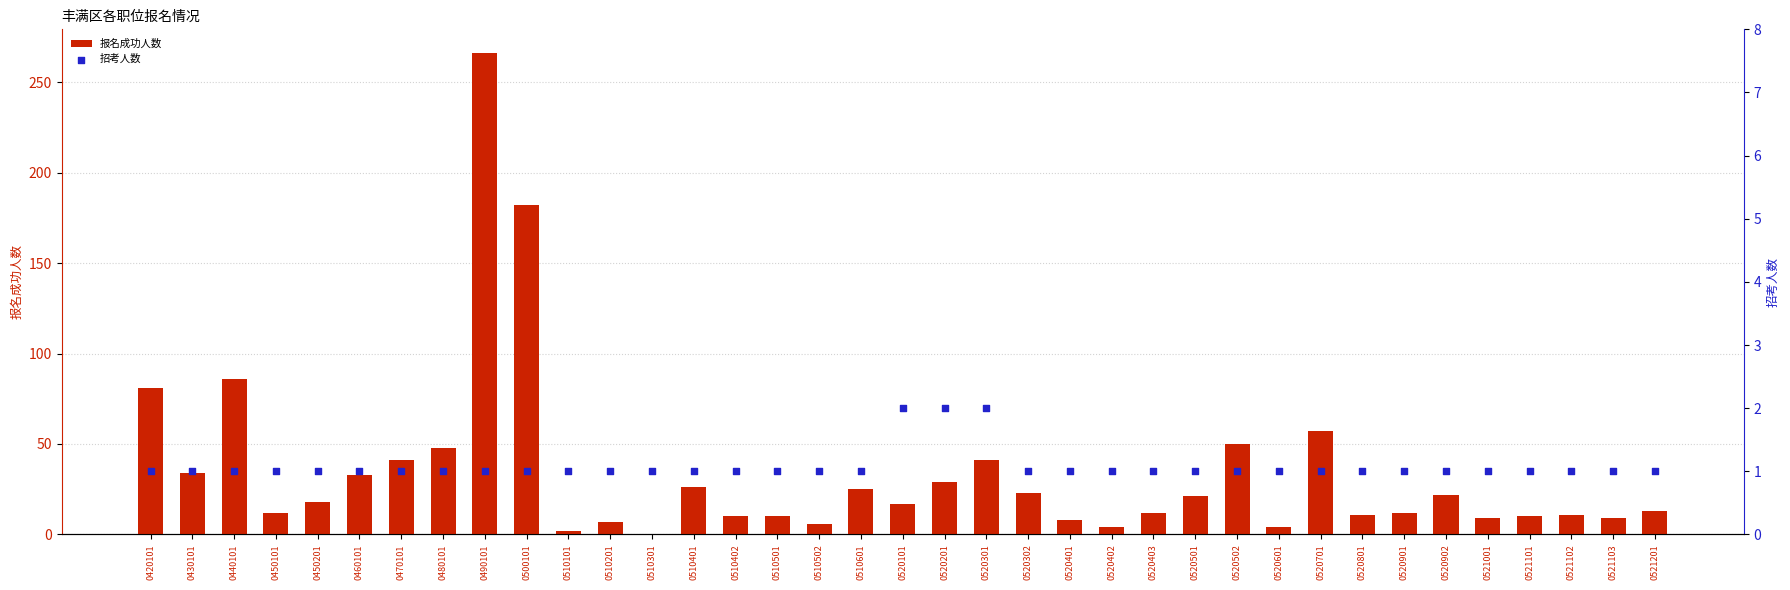

Which series has the widest spread of Y values?

报名成功人数